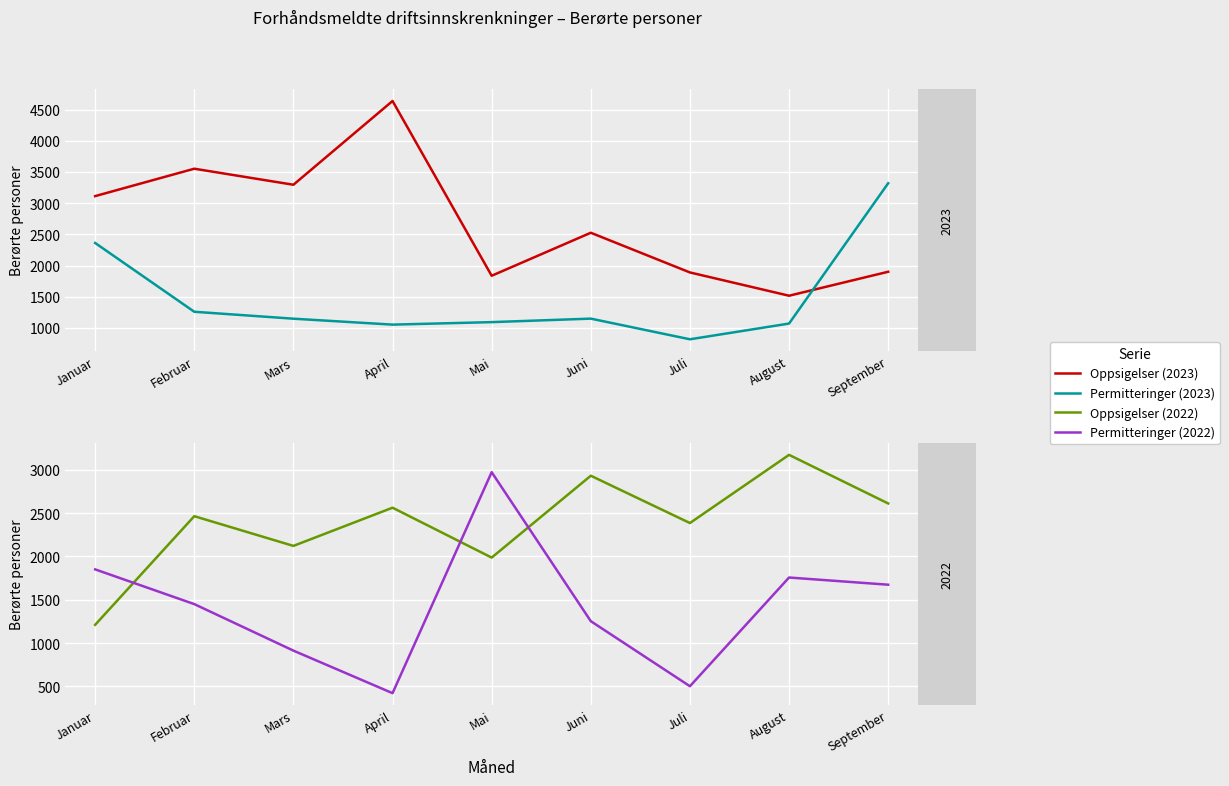

After their last crossing, which series has the higher values: Permitteringer (2022) or Oppsigelser (2022)?

Oppsigelser (2022)